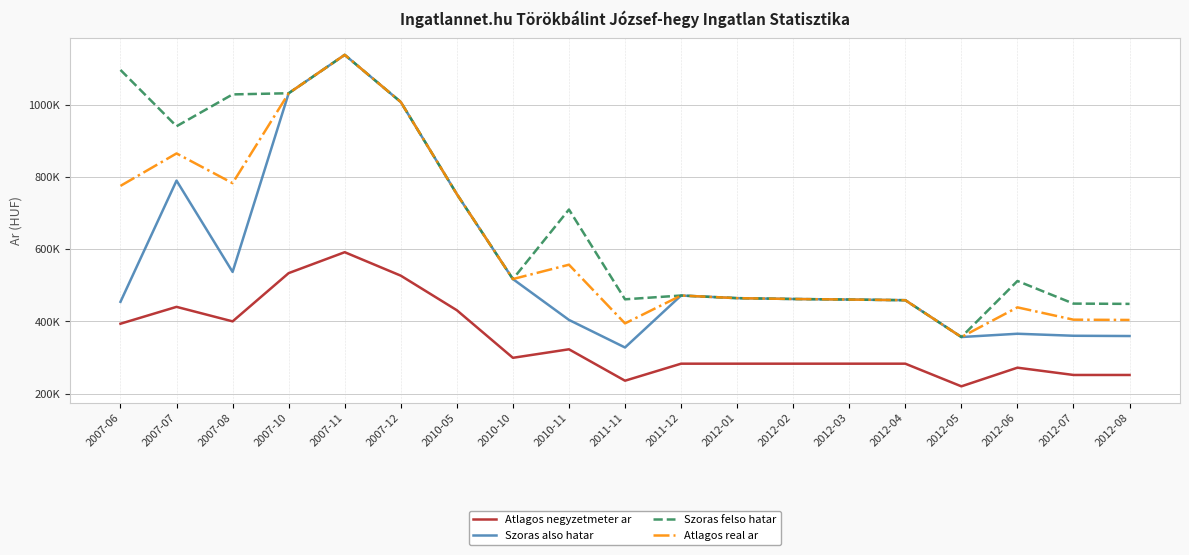

What is the sum of all Atlagos negyzetmeter ar values?

6585966